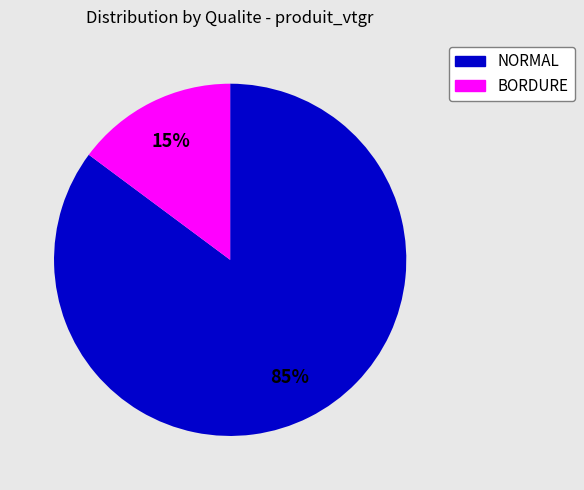

True or false: BORDURE accounts for 10% of the total.

False